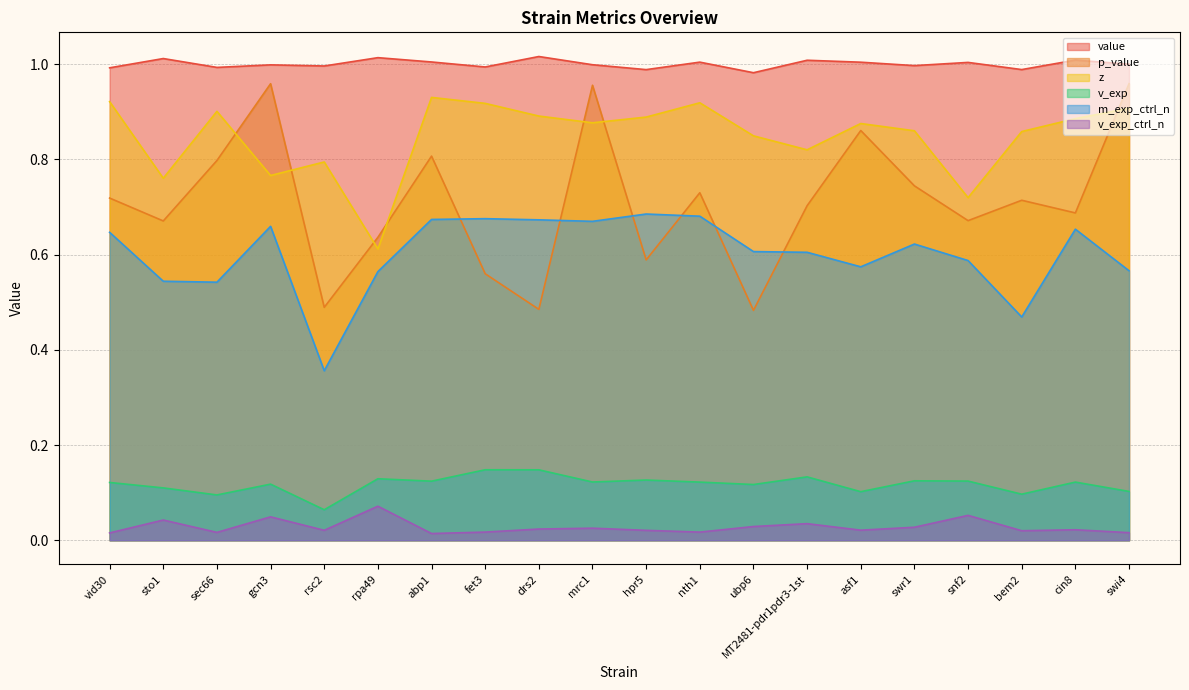

True or false: value and m_exp_ctrl_n cross at least once.

False